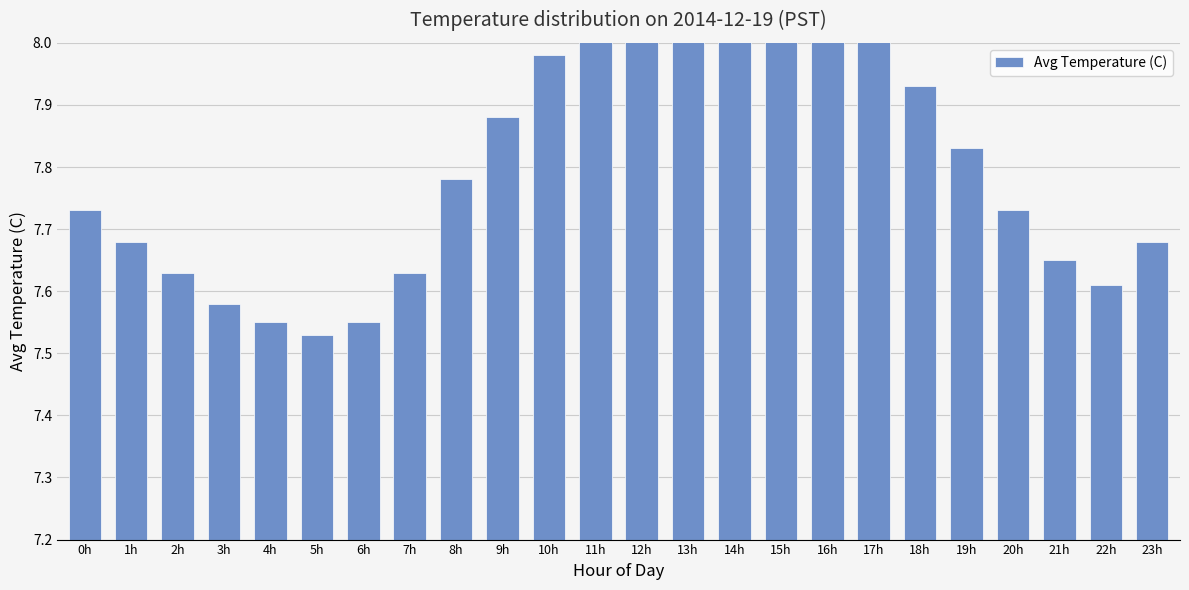

What is the difference between the maximum and second lowest values?

0.6